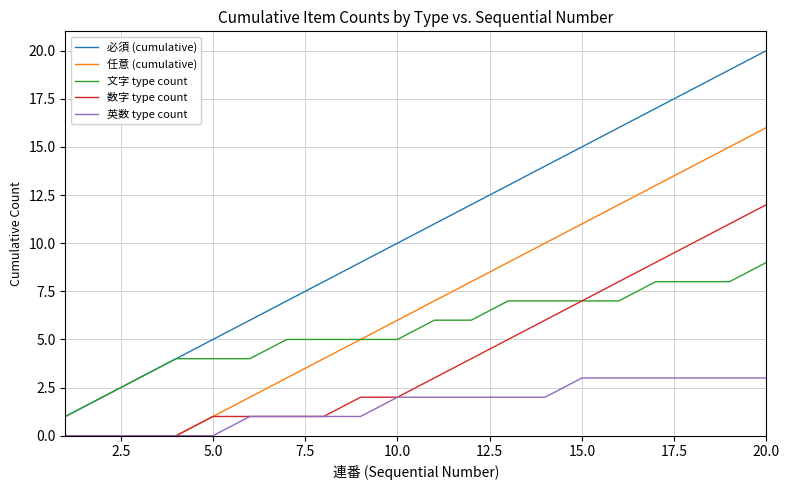

Which series has the largest total across all categories?

必須 (cumulative)